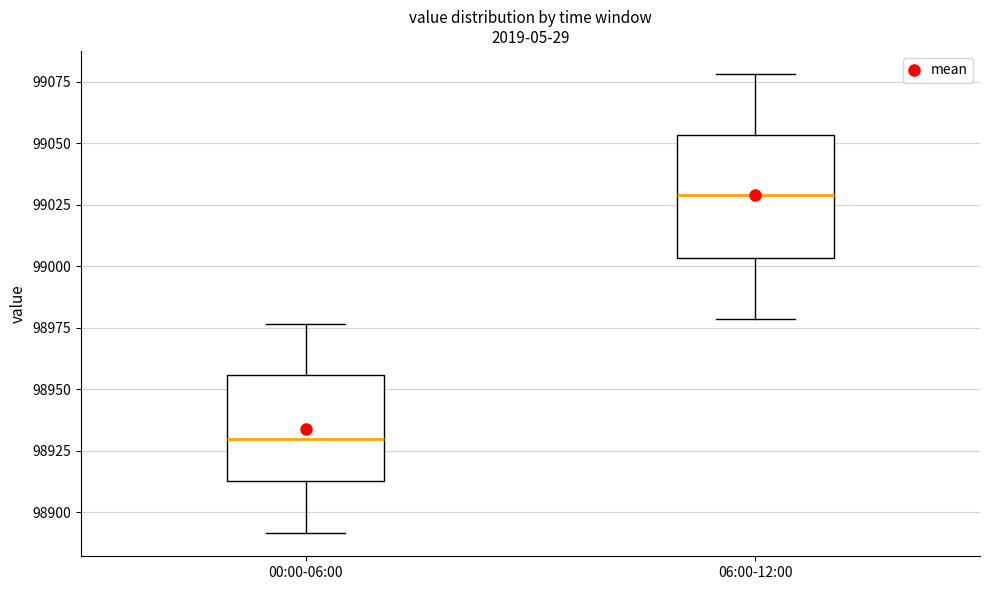

Reading left to right, transcribe this box plot: for each box, give where its median line is, the range the box spans, and where its two whiskers end, as read against the y-axis. The values are not printed on the chart, so give them approximately, as read against the axis.

00:00-06:00: median 98930, box 98915 to 98955, whiskers 98890 to 98975
06:00-12:00: median 99030, box 99005 to 99055, whiskers 98980 to 99080